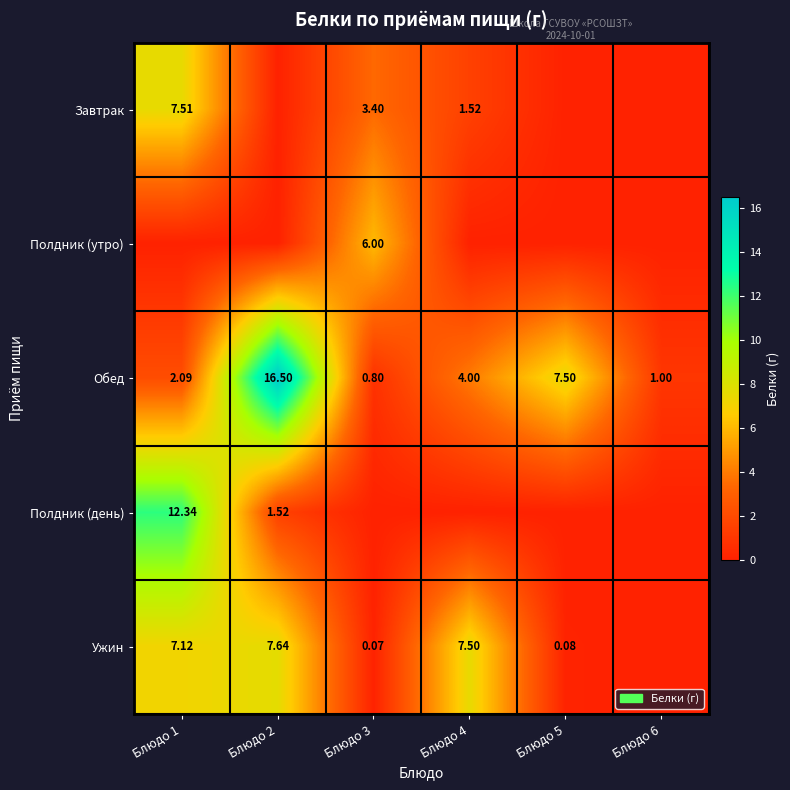

The Обед series shows 11.6 at Блюдо 5. True or false?

False